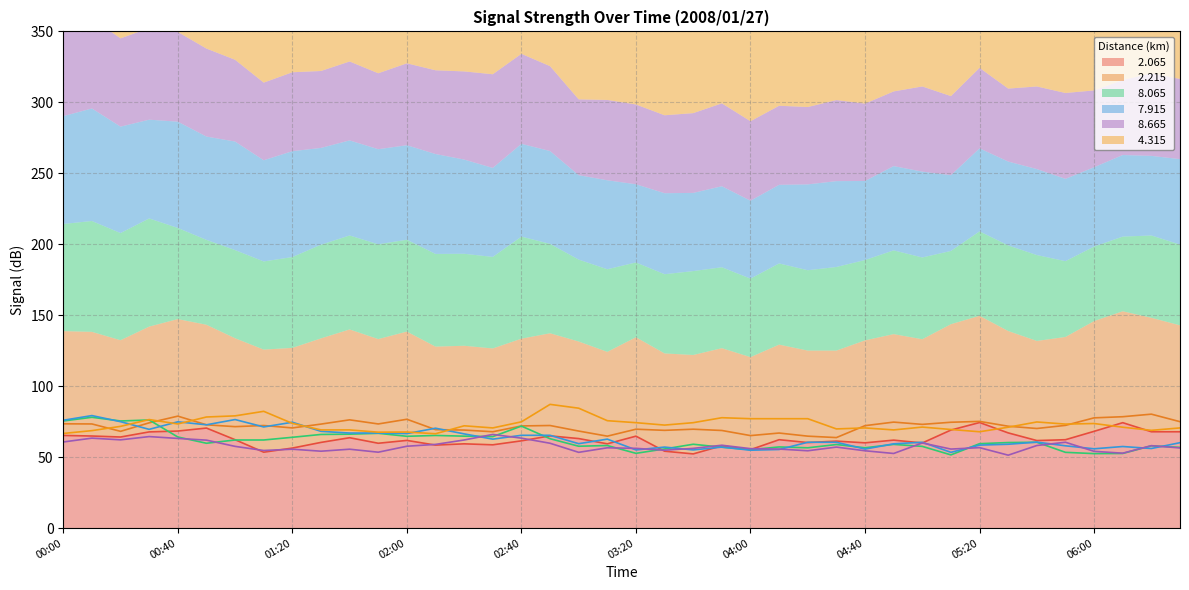

Where does the   7.915 series first go above 60?

00:00